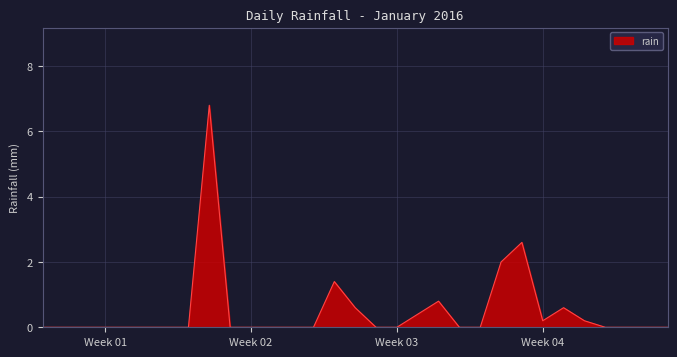

What is the greatest value displayed?

6.8